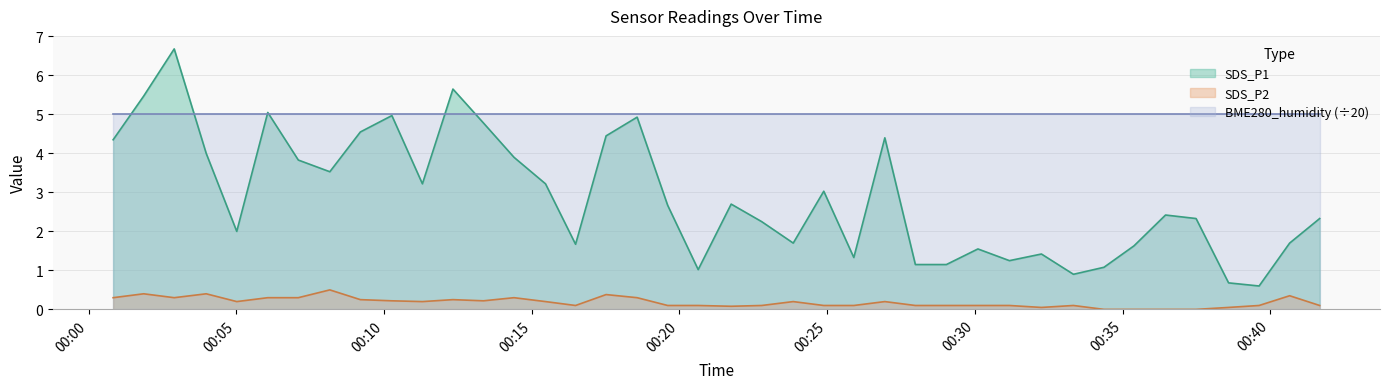

How many lines are shown in the chart?

3